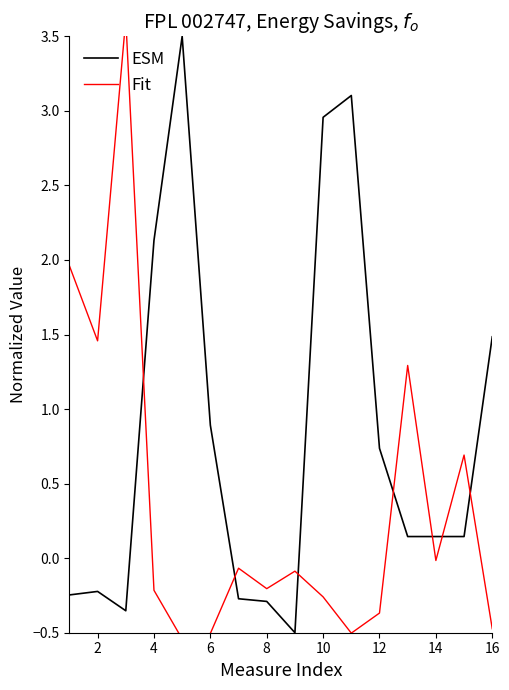

How many values in the Fit series exceed 0?

5